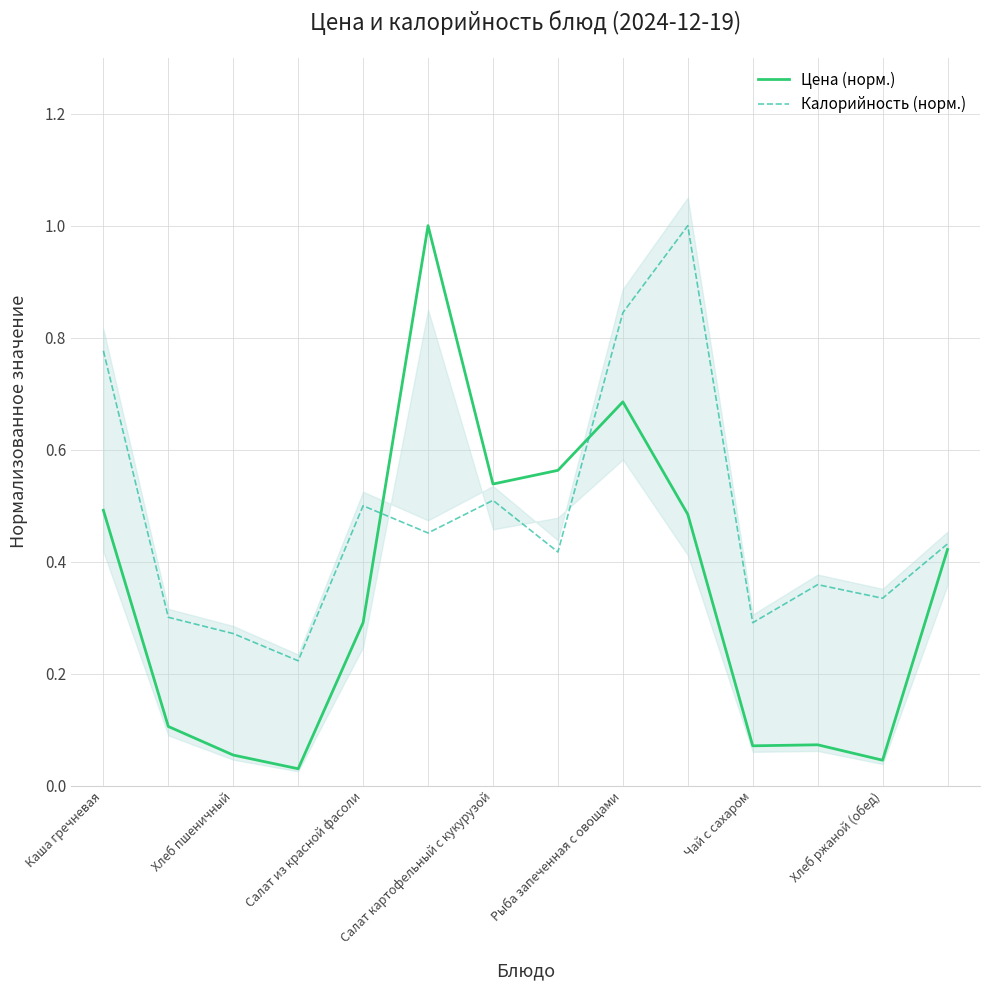

What is the highest value of the Калорийность (норм.) series?

1.0